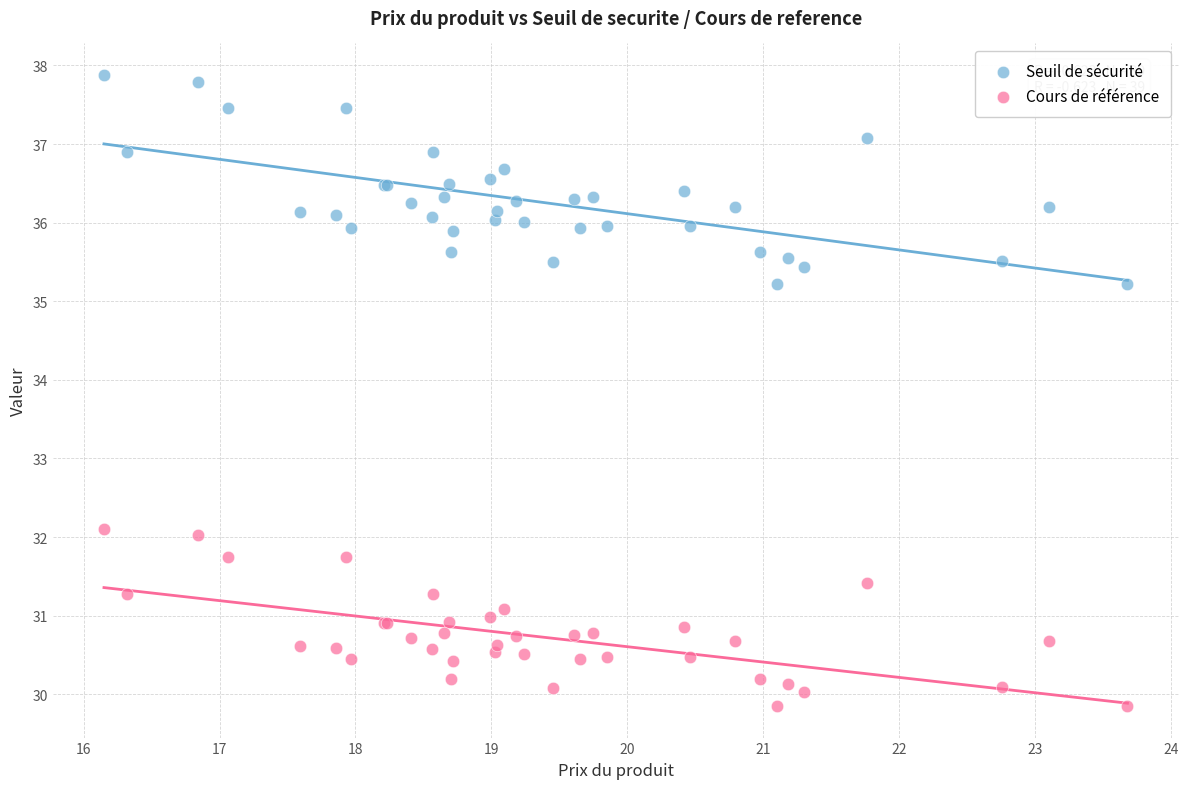

Which series reaches the minimum Y coordinate?

Cours de référence